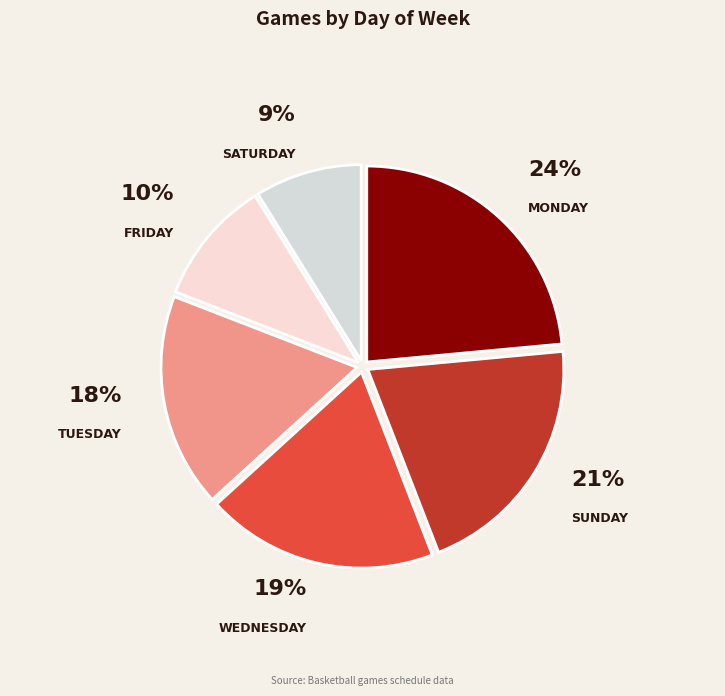

Combined, what portion of the pie is יום שלישי and יום שישי?

27.9%